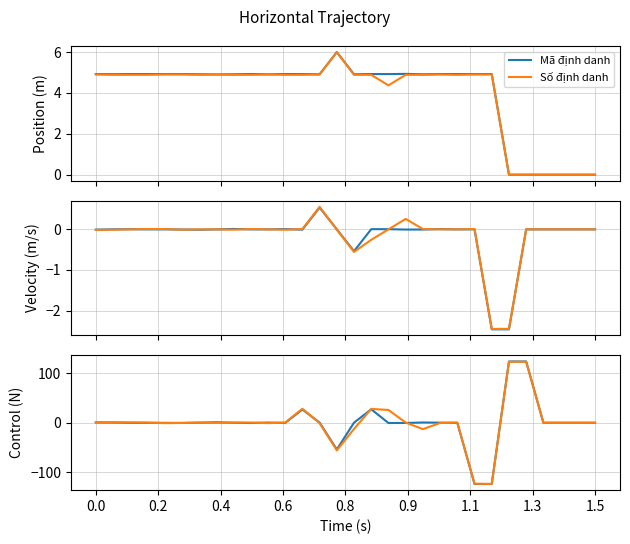

Is it true that Mã định danh equals 46.4 at 12?

False